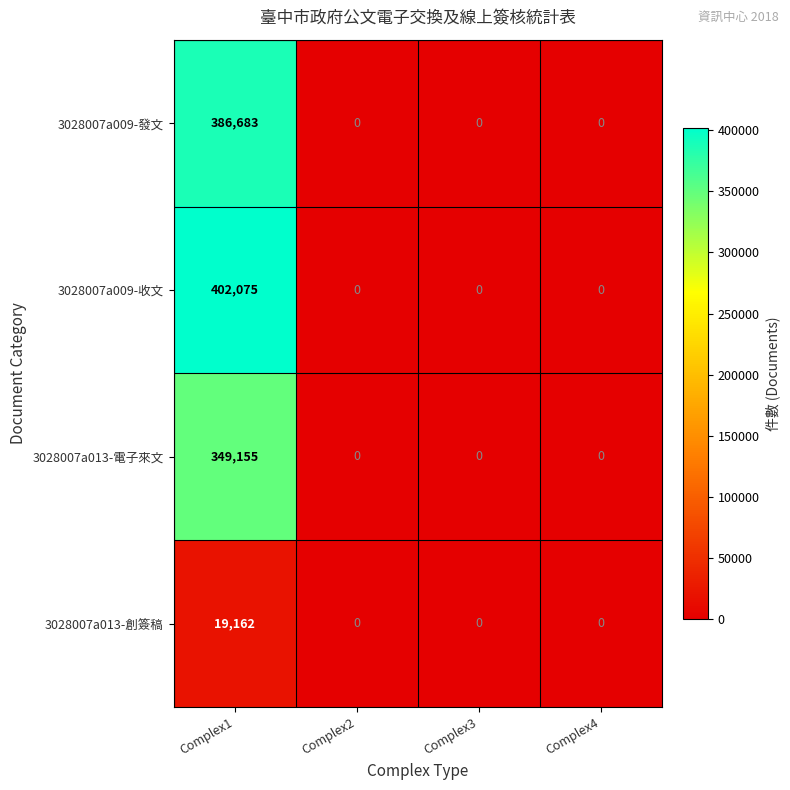

Reading left to right, transcribe all the data shown in this chart.

3028007a009-發文: Complex1=386683	Complex2=0	Complex3=0	Complex4=0
3028007a009-收文: Complex1=402075	Complex2=0	Complex3=0	Complex4=0
3028007a013-電子來文: Complex1=349155	Complex2=0	Complex3=0	Complex4=0
3028007a013-創簽稿: Complex1=19162	Complex2=0	Complex3=0	Complex4=0